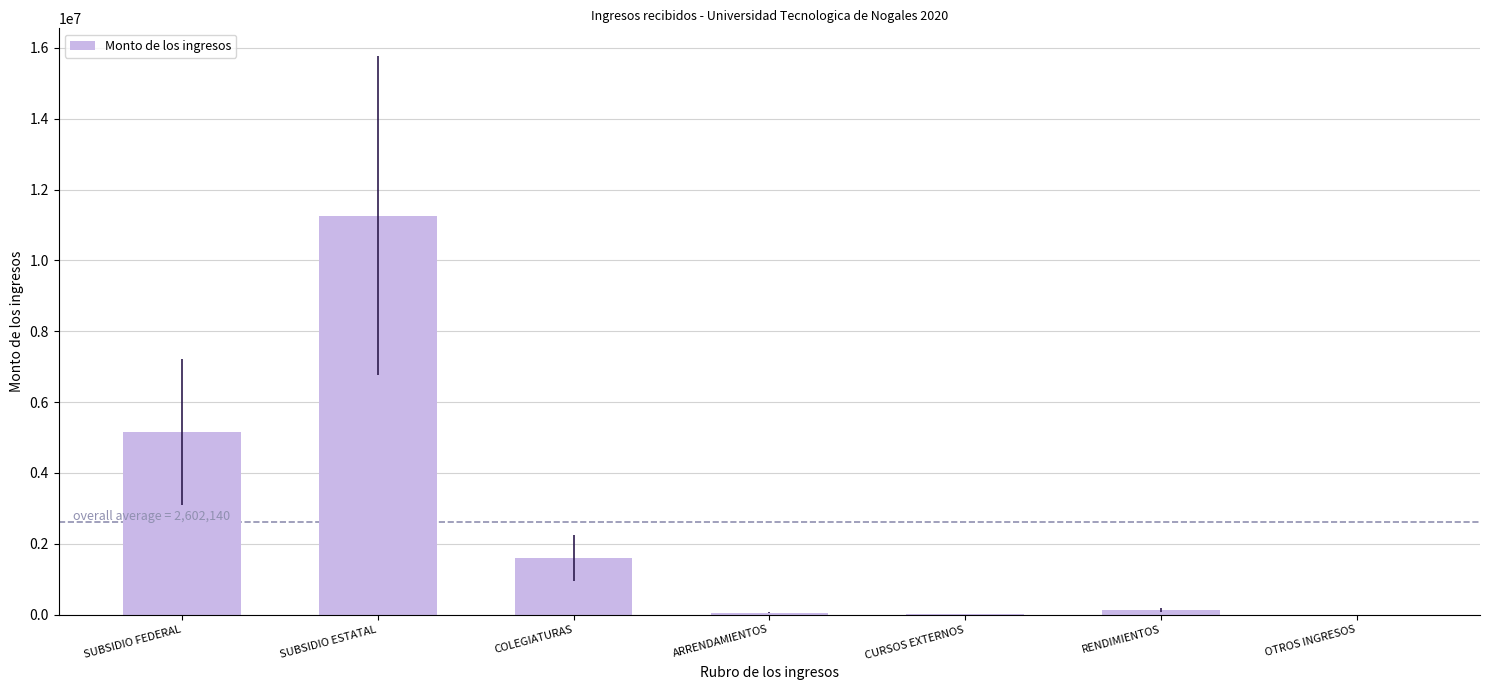

Between SUBSIDIO ESTATAL and ARRENDAMIENTOS, which is larger?

SUBSIDIO ESTATAL